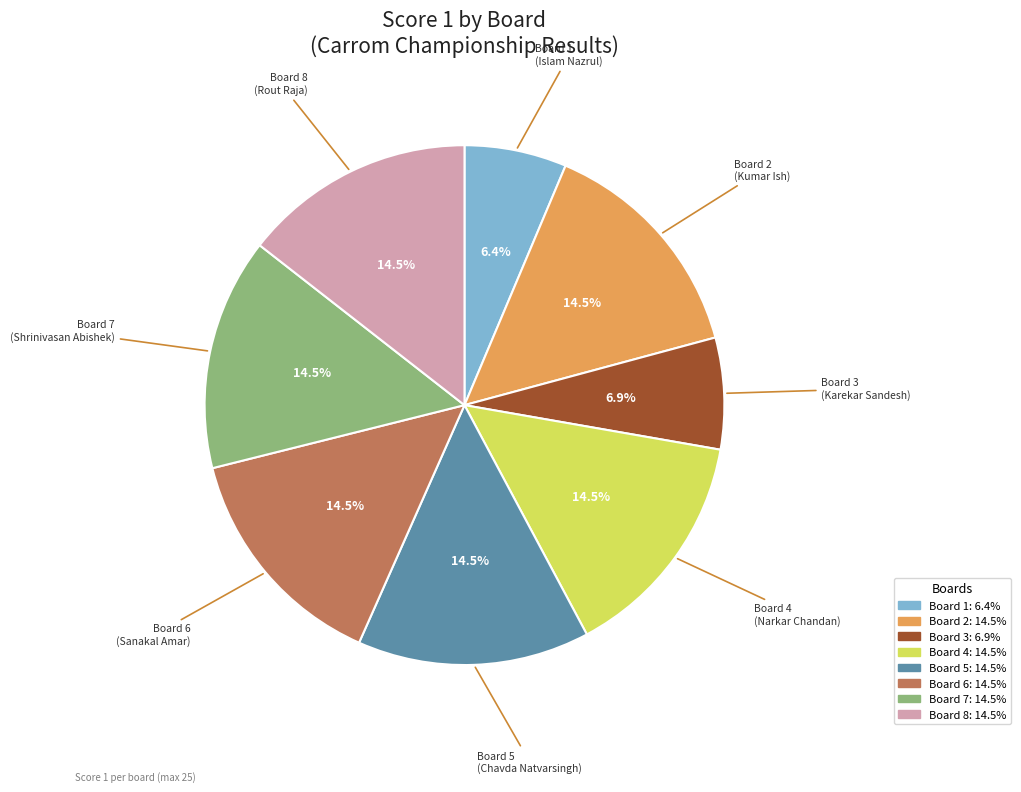

Is Board 8 the majority of the pie?

No